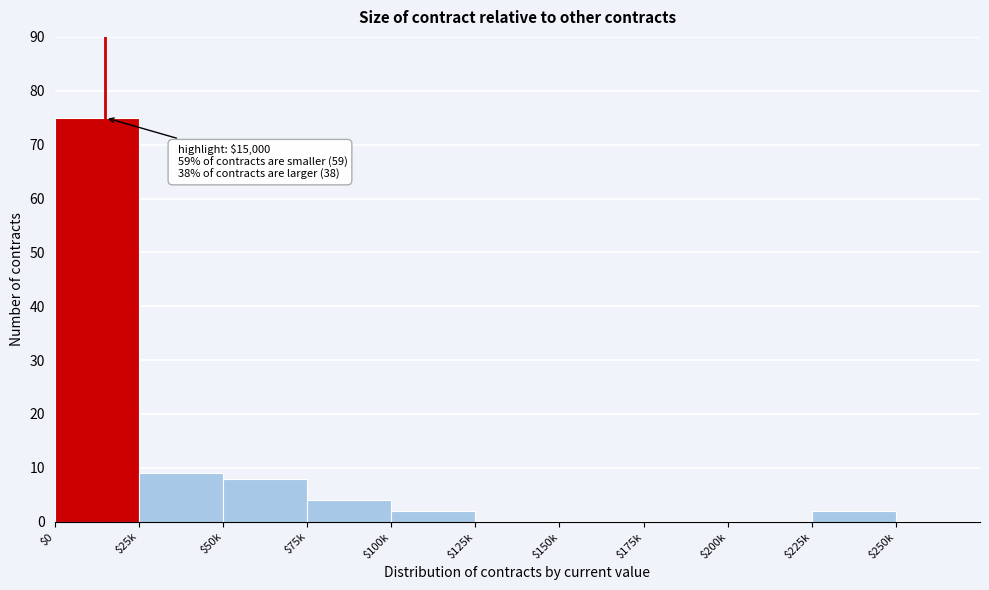

What is the maximum value shown in the chart?

75